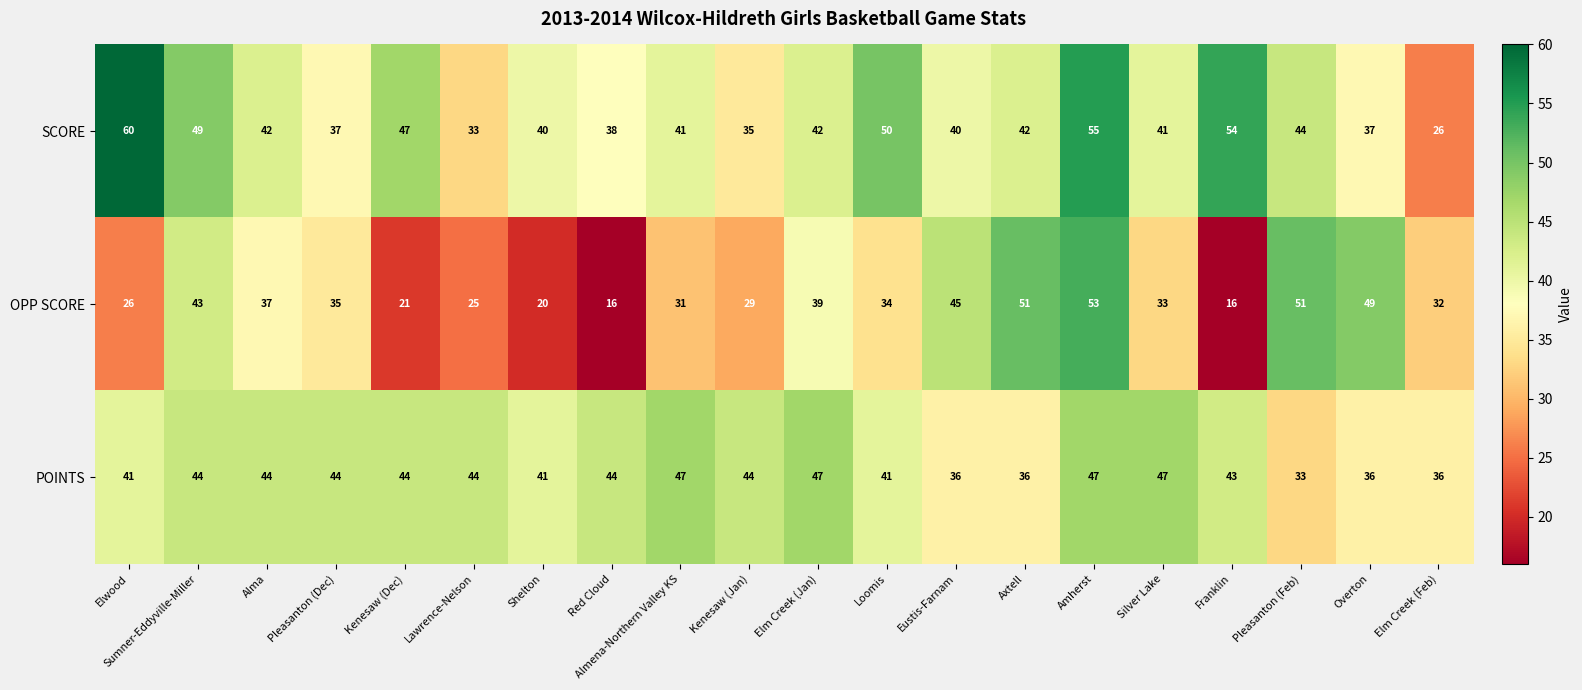

How many distinct data groups are displayed?

3